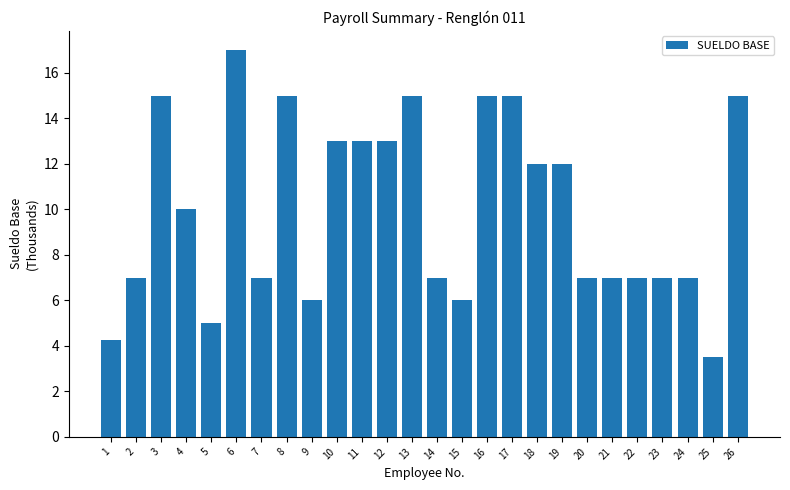

Reading right to left, extract all data points from this chart.

26=15.0	25=3.5	24=7.0	23=7.0	22=7.0	21=7.0	20=7.0	19=12.0	18=12.0	17=15.0	16=15.0	15=6.0	14=7.0	13=15.0	12=13.0	11=13.0	10=13.0	9=6.0	8=15.0	7=7.0	6=17.0	5=5.0	4=10.0	3=15.0	2=7.0	1=4.3